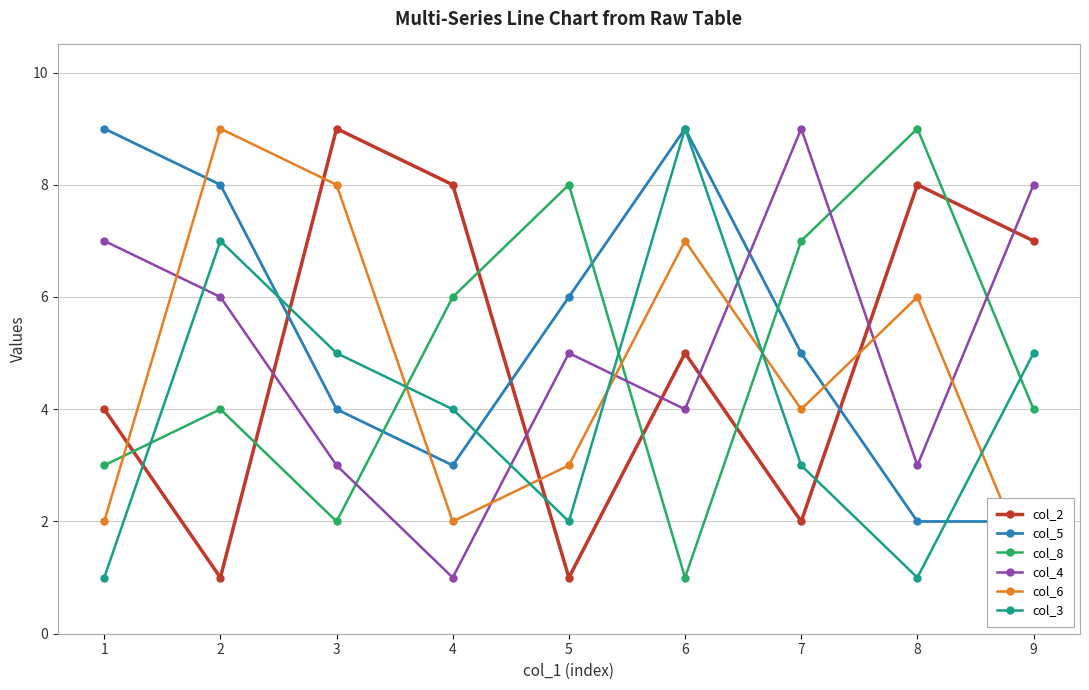

What are all the series names shown in the legend?

col_2, col_5, col_8, col_4, col_6, col_3